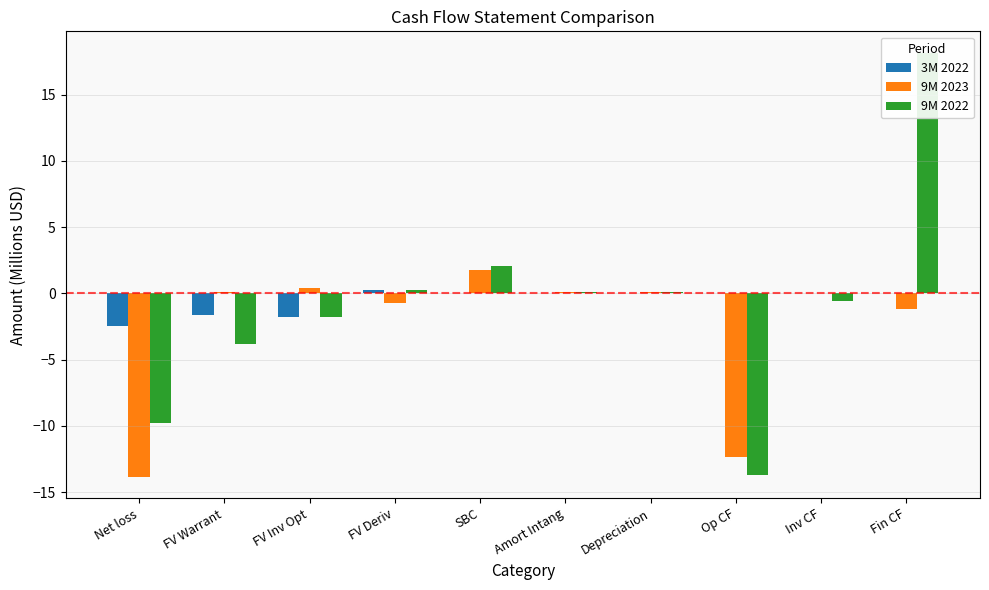

List the labels in order of 9M 2022 value, largest first.

Fin CF, SBC, FV Deriv, Amort Intang, Depreciation, Inv CF, FV Inv Opt, FV Warrant, Net loss, Op CF